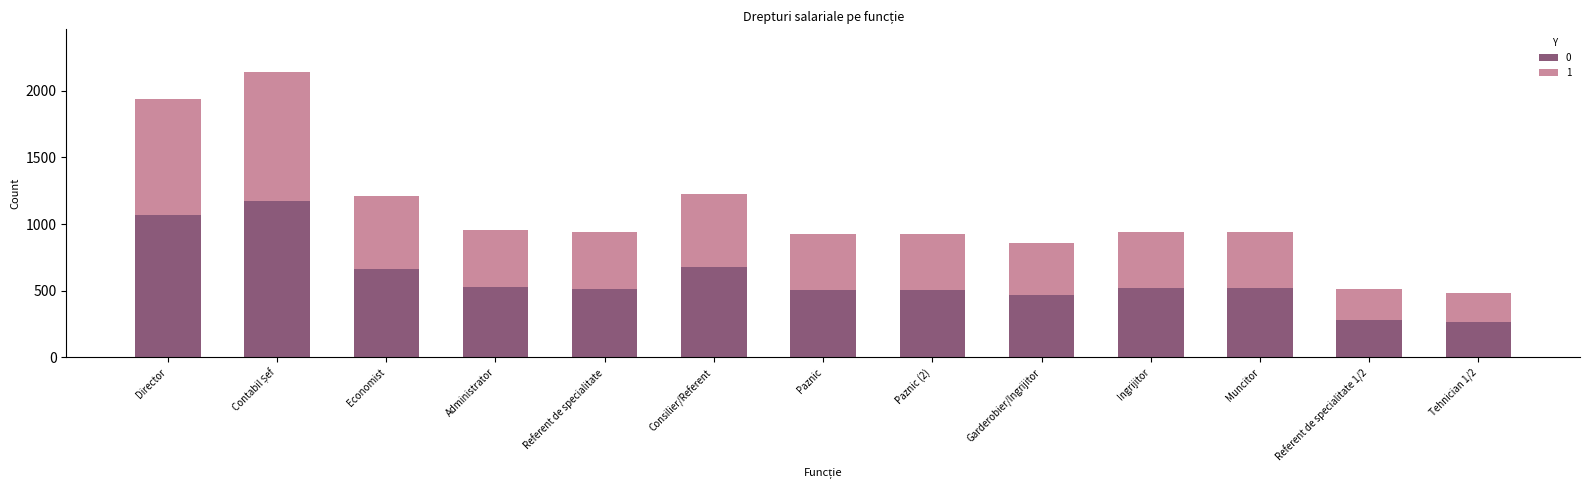

What is the average value of the 0 series?

592